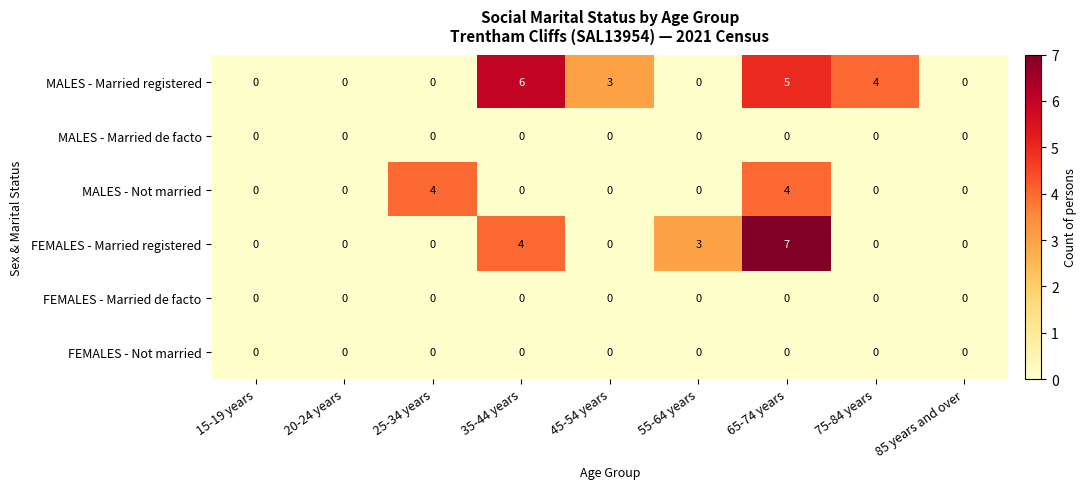

What is the difference between the second highest and minimum values in the MALES - Married registered series?

5